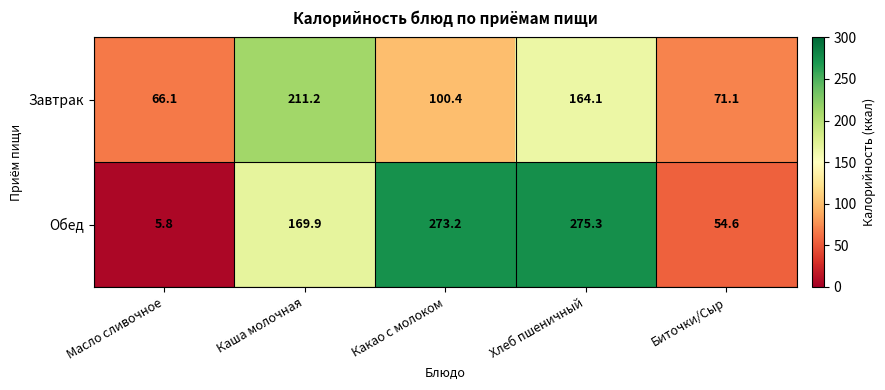

What is the greatest value displayed?

275.3